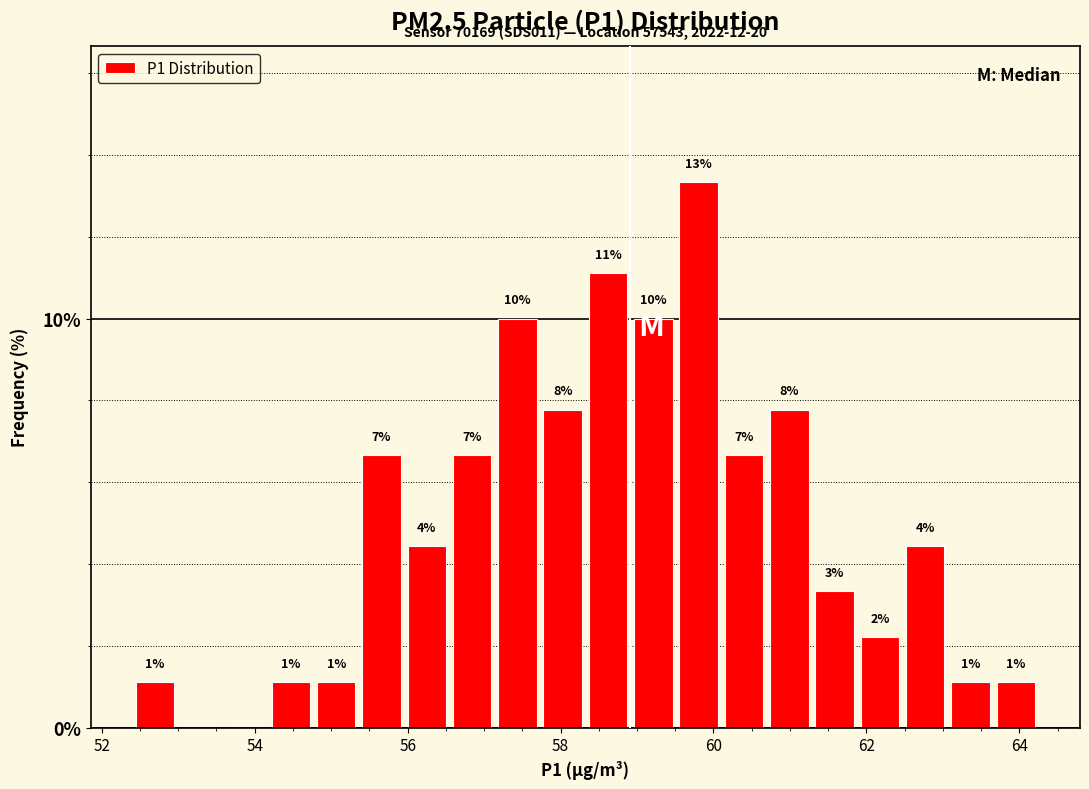

Around what value on the x-axis is the tallest bar? Give the approximate position of its centre, as read against the axis.

59.8